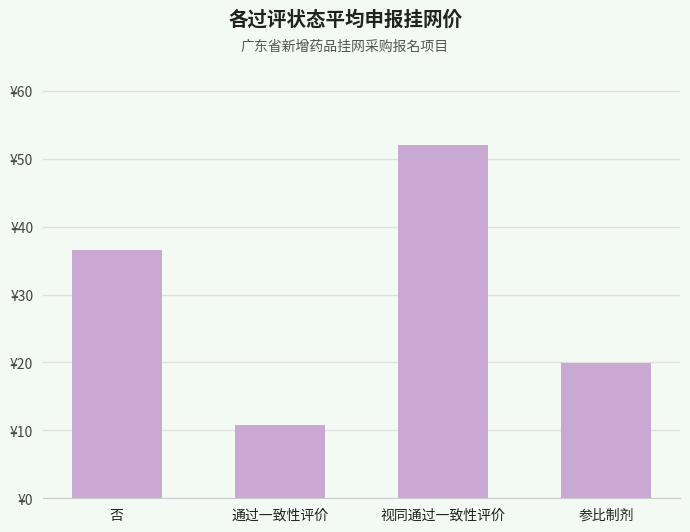

Does the chart contain any negative values?

No